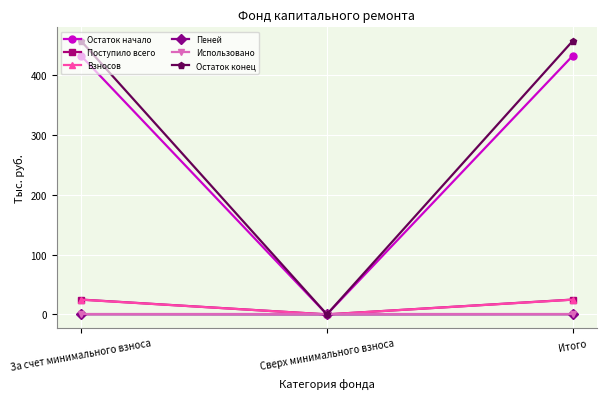

The Взносов series shows 0.0 at Сверх минимального взноса. True or false?

True